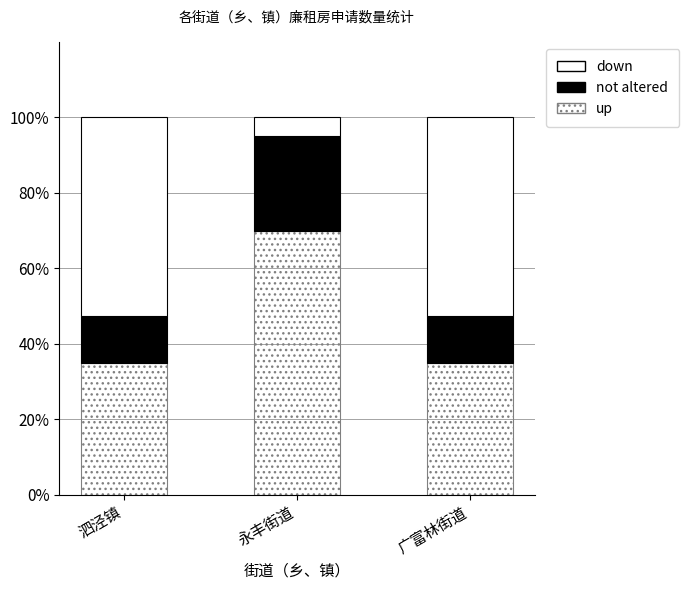

Does the chart contain stacked bars?

Yes